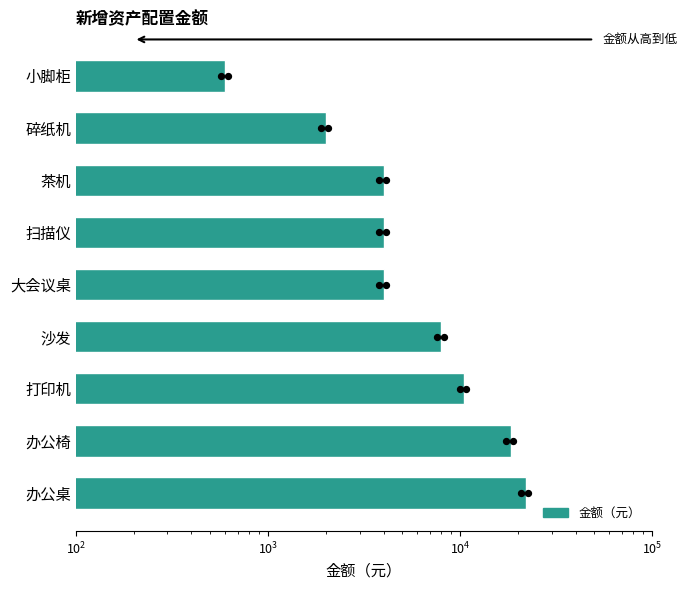

Between 沙发 and 茶机, which is larger?

沙发